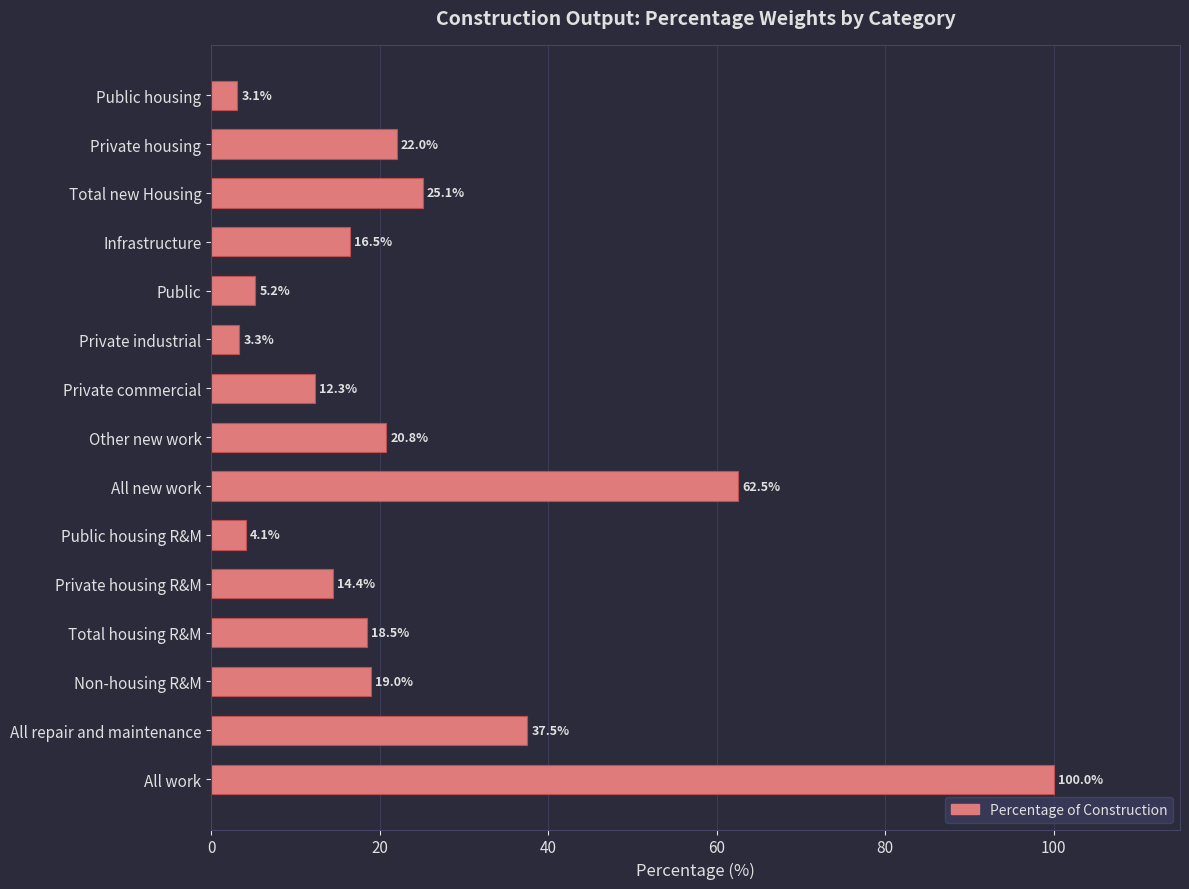

What position from the bottom is Non-housing R&M?

3